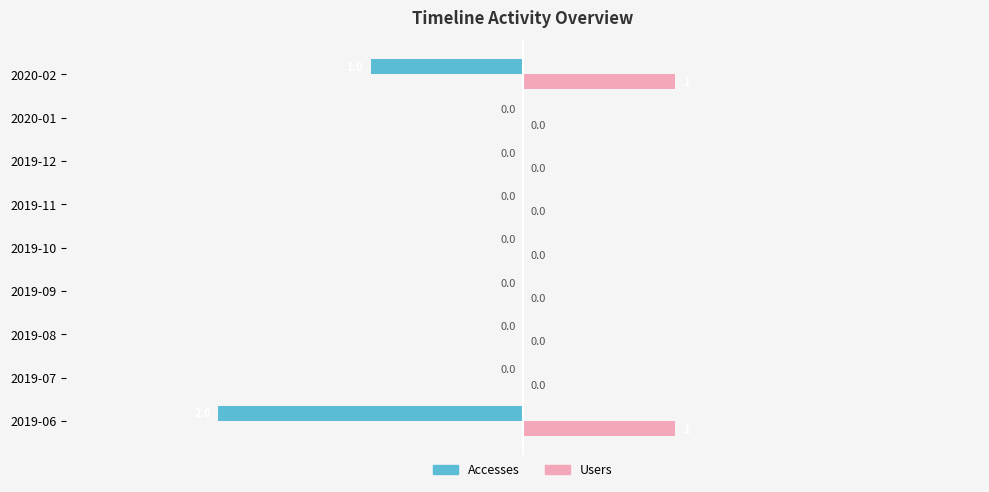

The Accesses series shows 0 at 2019-10. True or false?

True